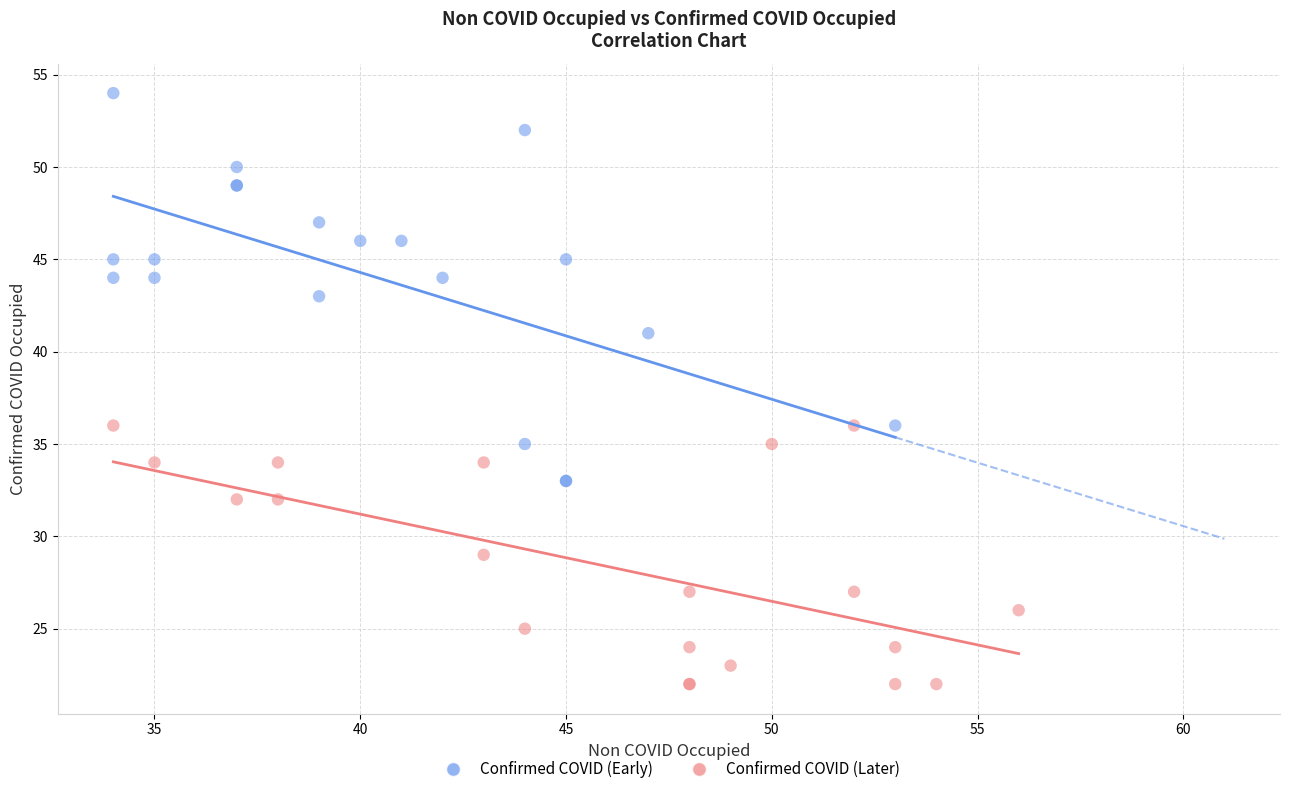

Which series contains the lowest Y value?

Confirmed COVID (Later)